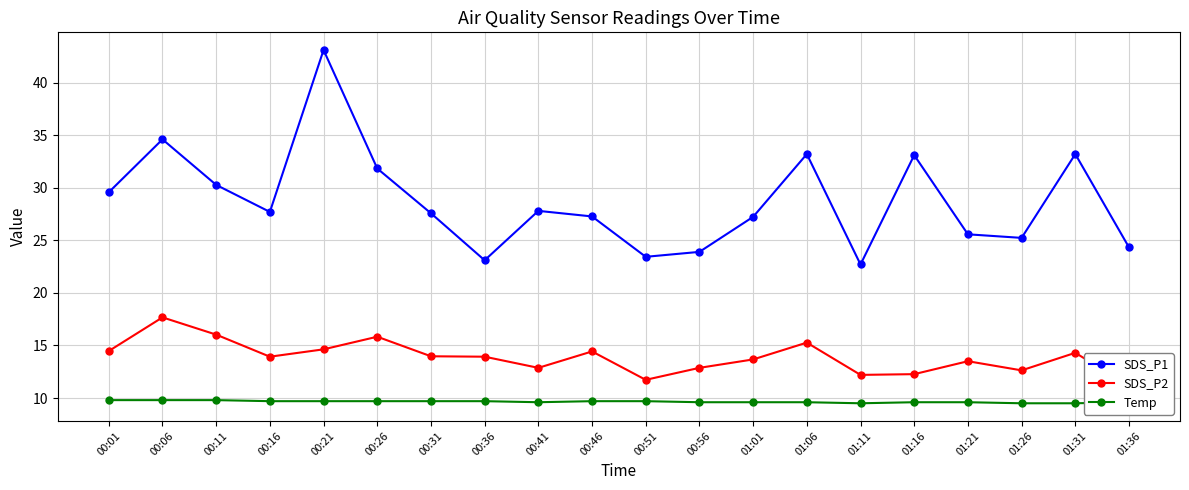

What is the value of the Temp point at the 18th from the left?

9.5